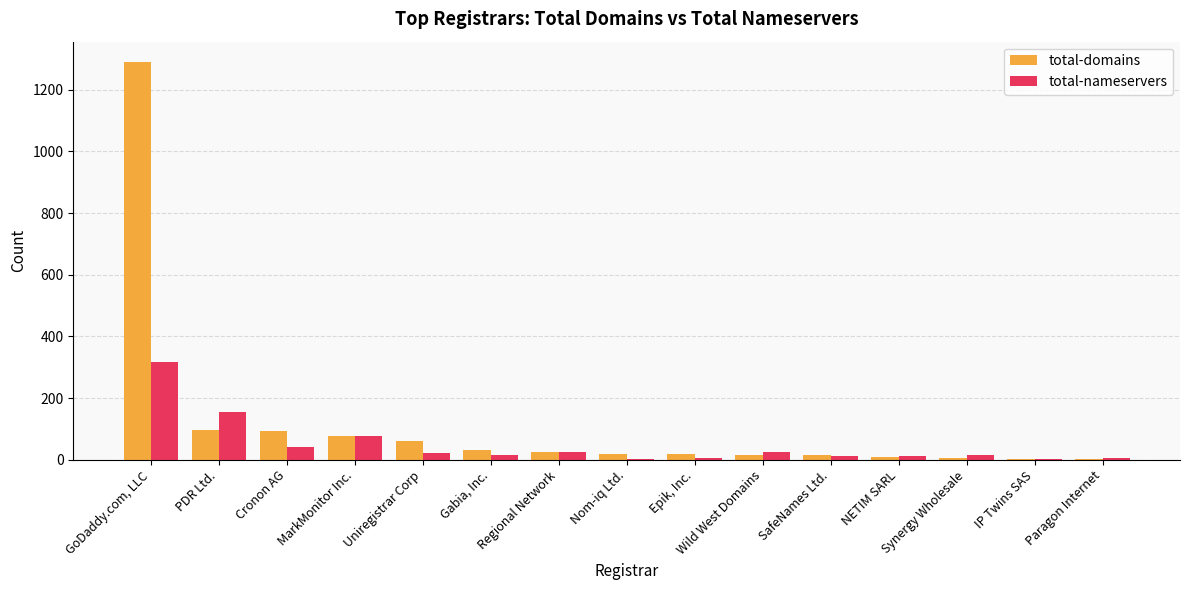

Where is total-domains nearest to the value 646?

PDR Ltd.